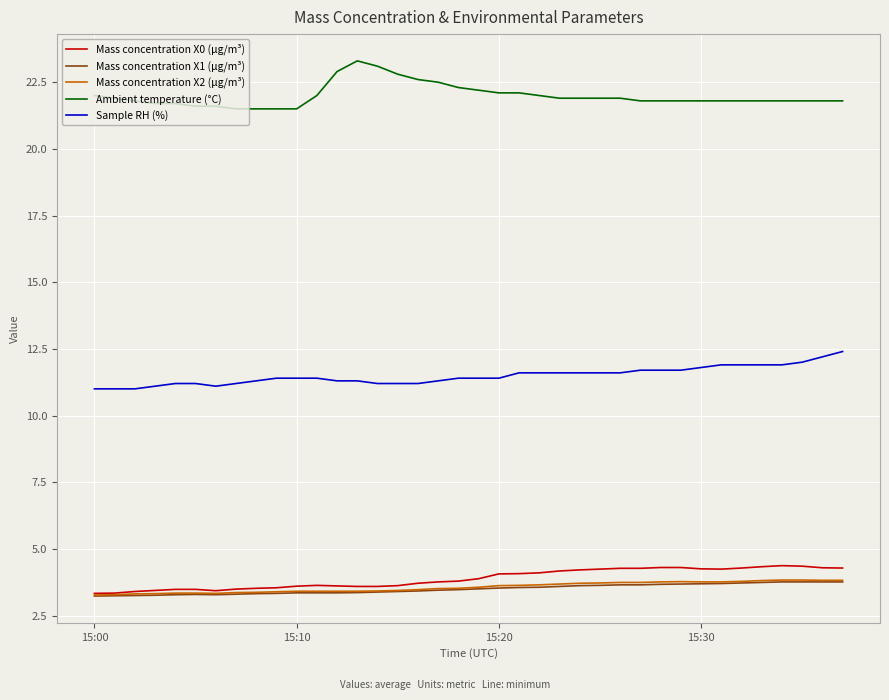

What is the minimum value for Sample RH (%)?

11.0